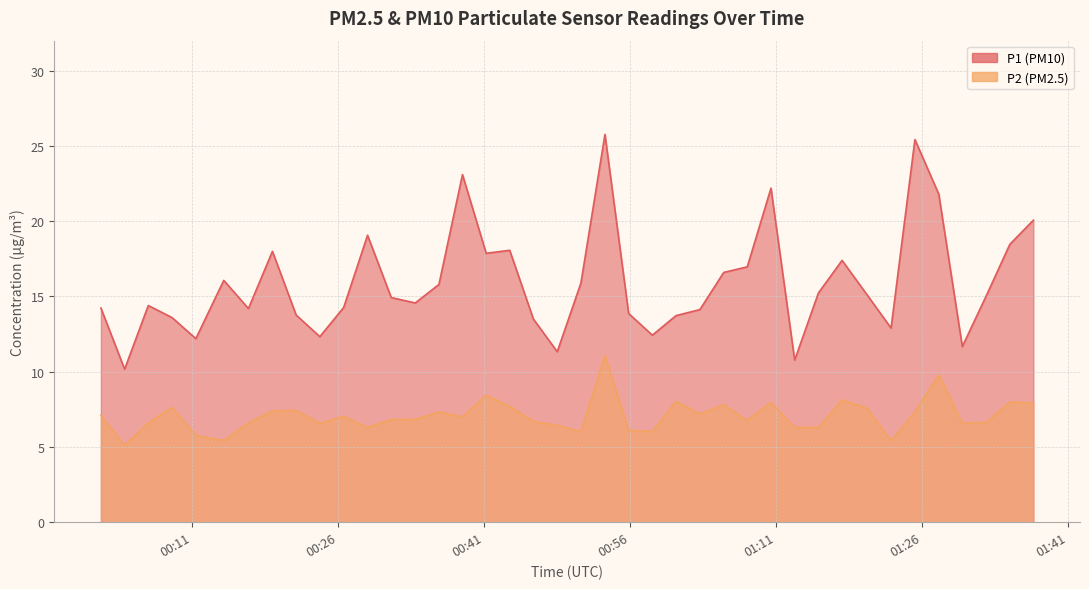

At how many categories does at least one series exceed 18?

9